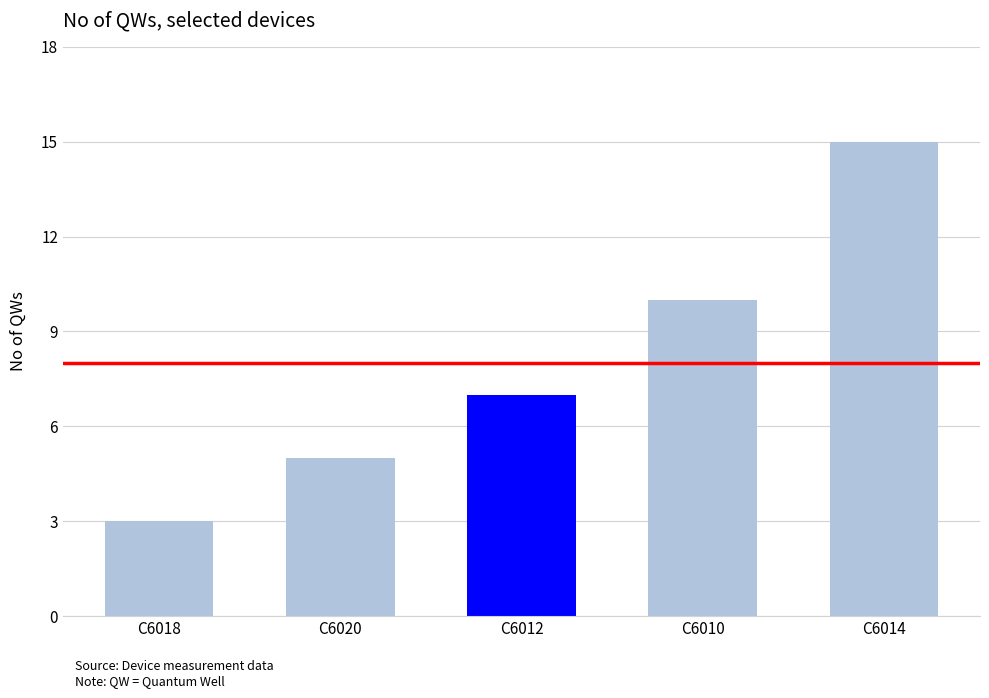

List the labels in order of value, smallest first.

C6018, C6020, C6012, C6010, C6014